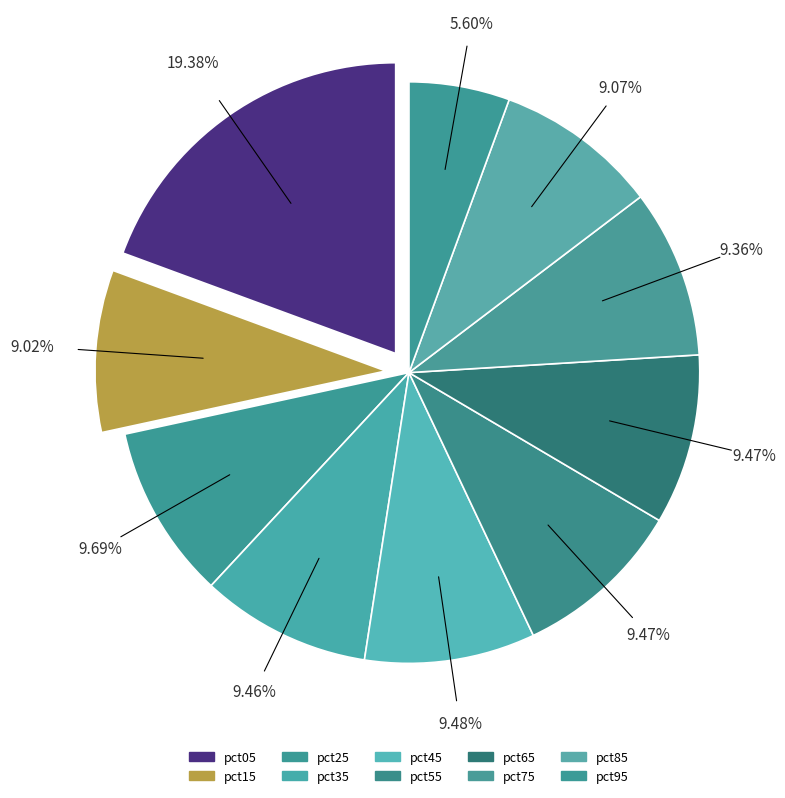

True or false: pct85 accounts for 24% of the total.

False